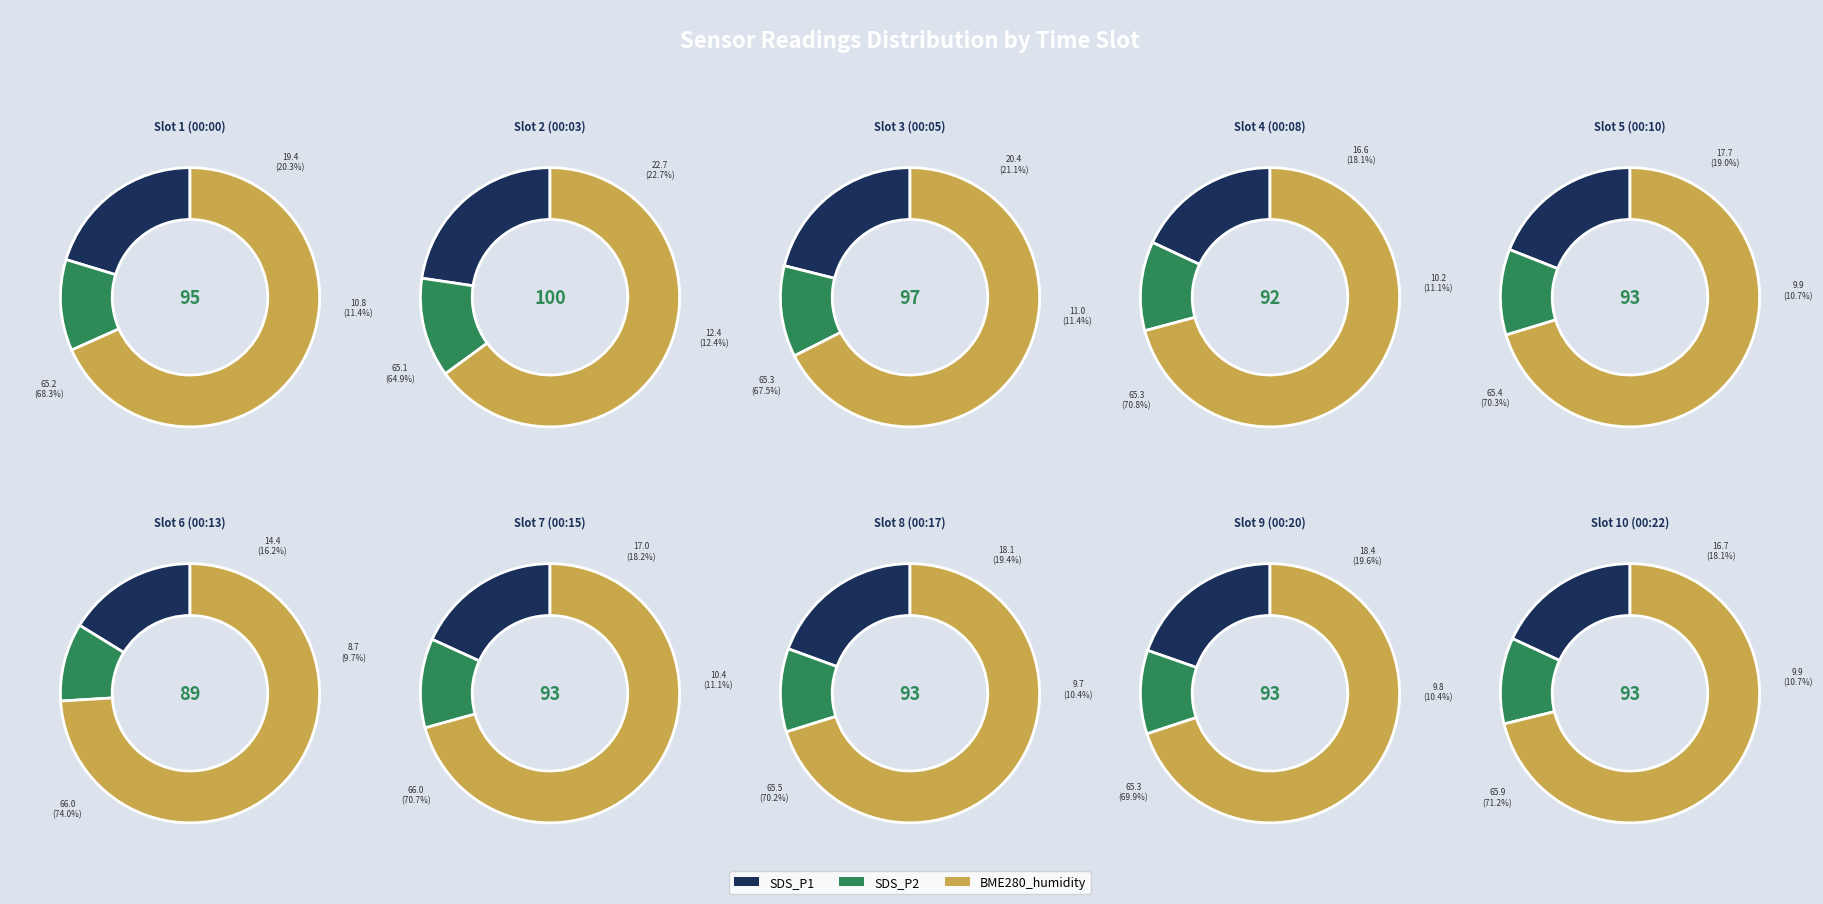

What percentage is the 00:10 slice, to the nearest percent?

10%